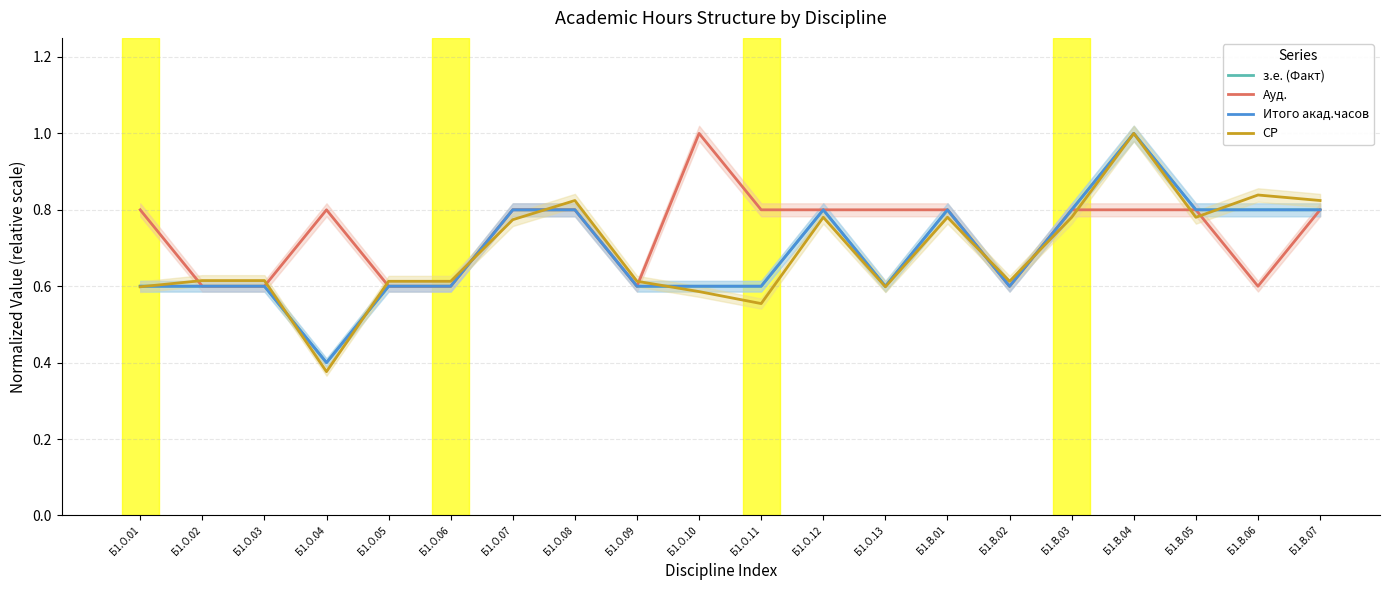

The Итого акад.часов series shows 0.8 at Б1.В.07. True or false?

True